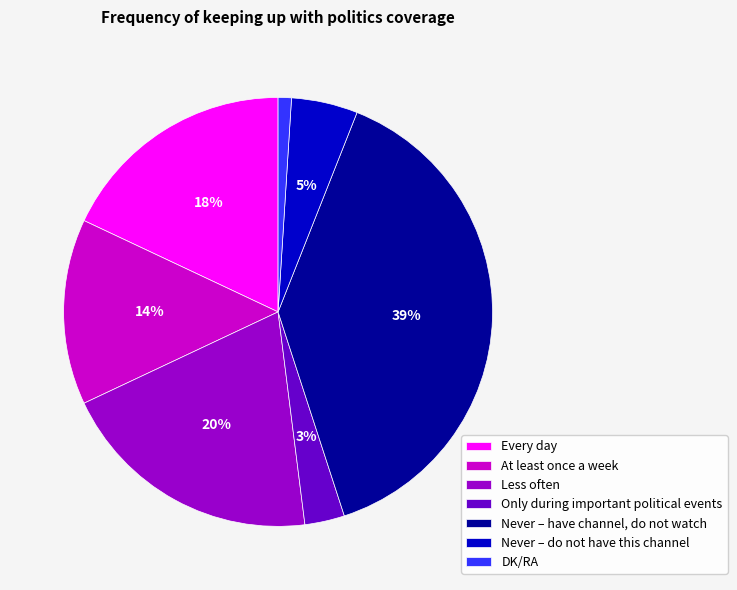

Rank the categories by value from lowest to highest.

DK/RA, Only during important political events, Never – do not have this channel, At least once a week, Every day, Less often, Never – have channel, do not watch